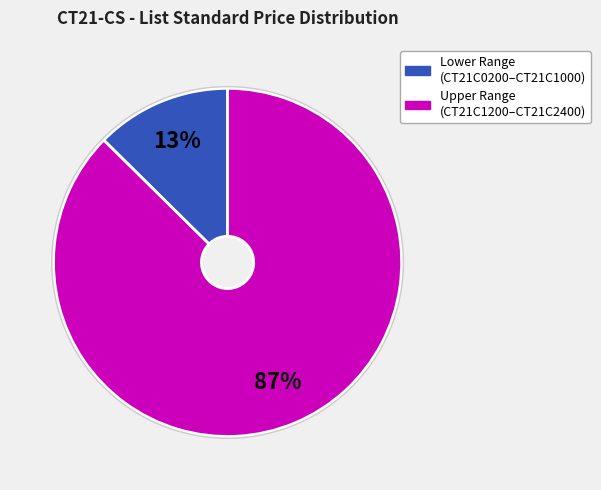

Is there any slice that represents more than half of the pie?

Yes